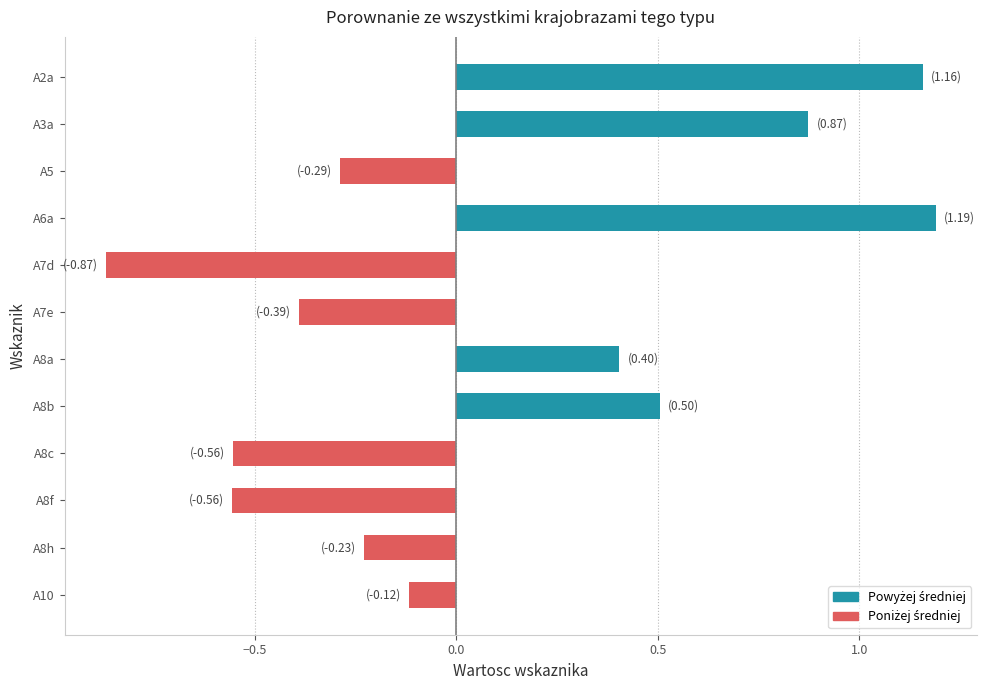

What is the change in value from A7d to A8c?

+0.3